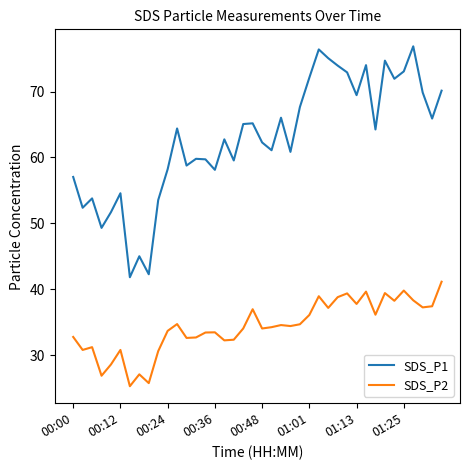

Rank the series by their maximum value, from lowest to highest.

SDS_P2, SDS_P1